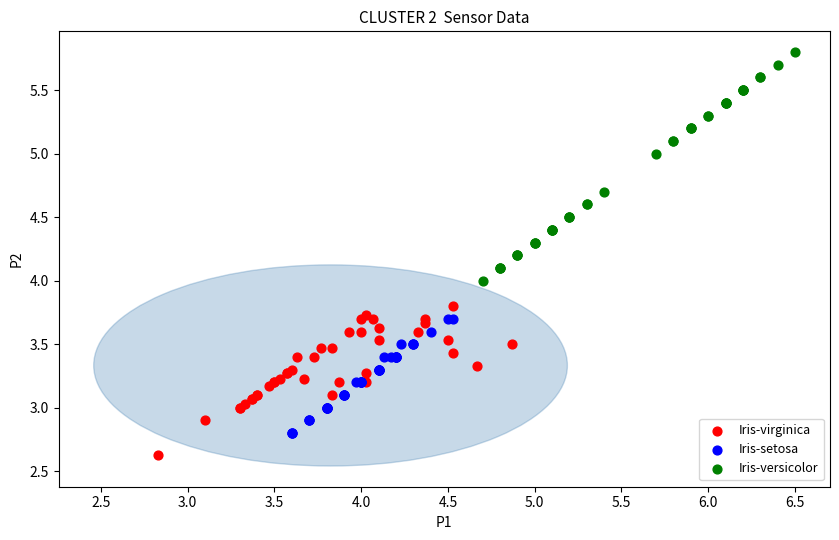

Which series contains the lowest Y value?

Iris-virginica